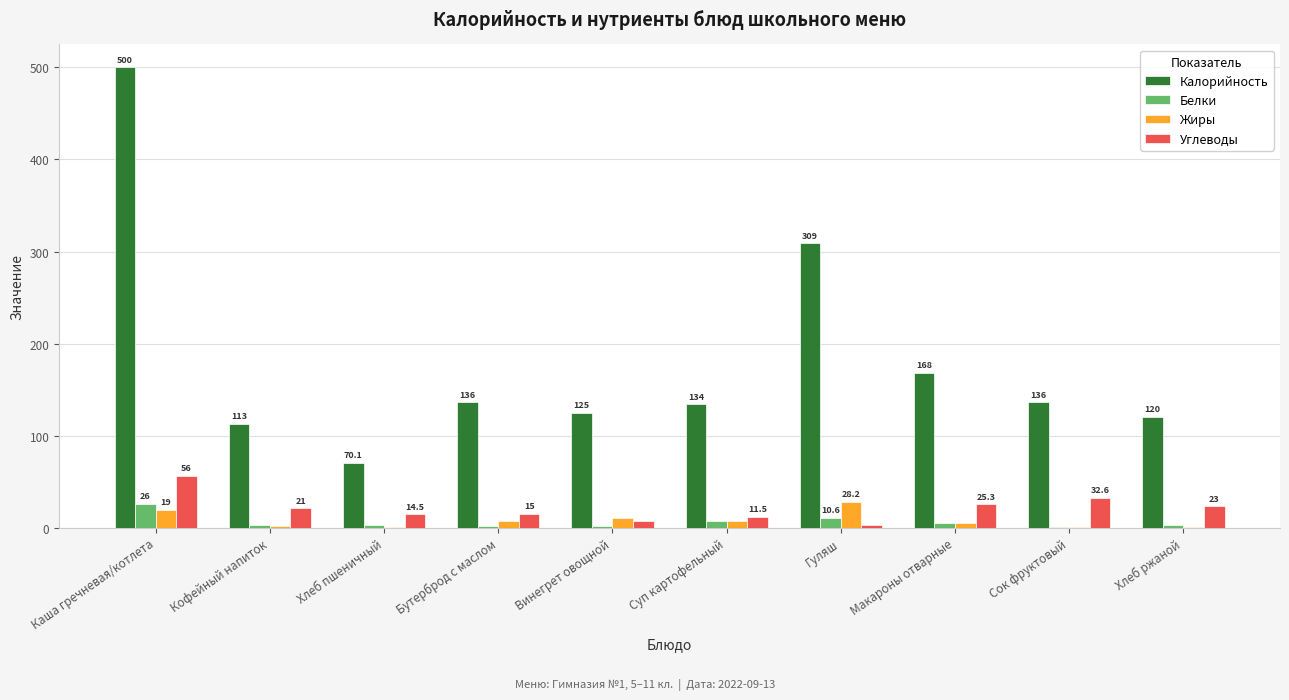

What is the maximum value shown in the chart?

500.0